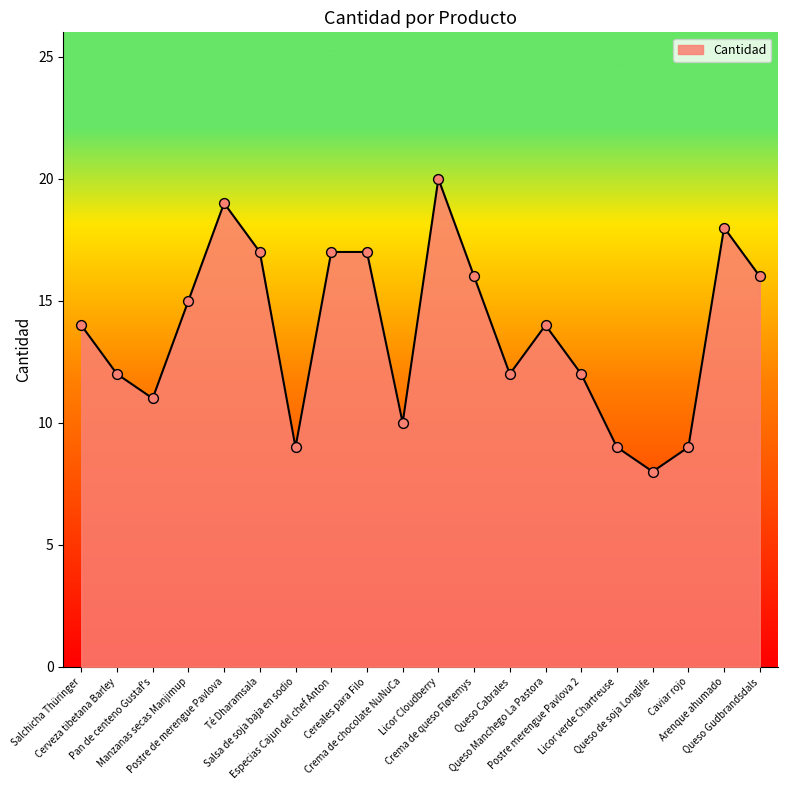

Which has a higher value, Queso Cabrales or Queso Gudbrandsdals?

Queso Gudbrandsdals